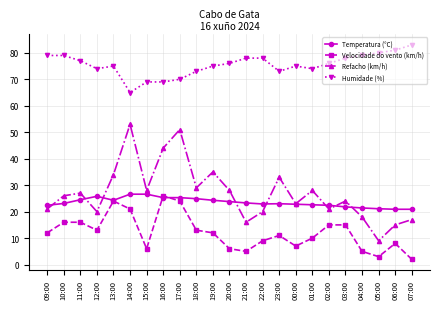

At which label does Refacho (km/h) reach its peak?

14:00